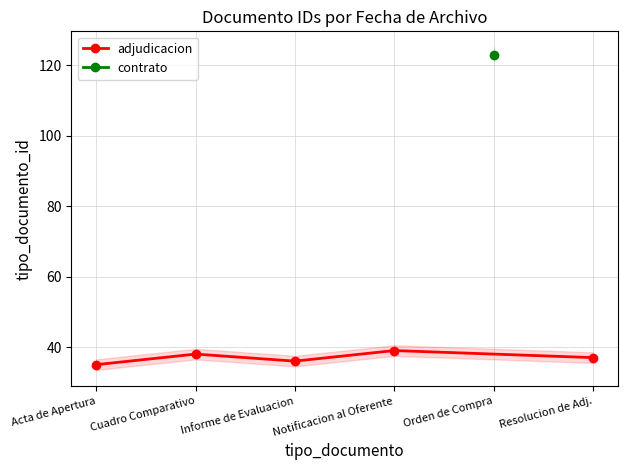

What is the value of the adjudicacion point at the 4th from the left?

39